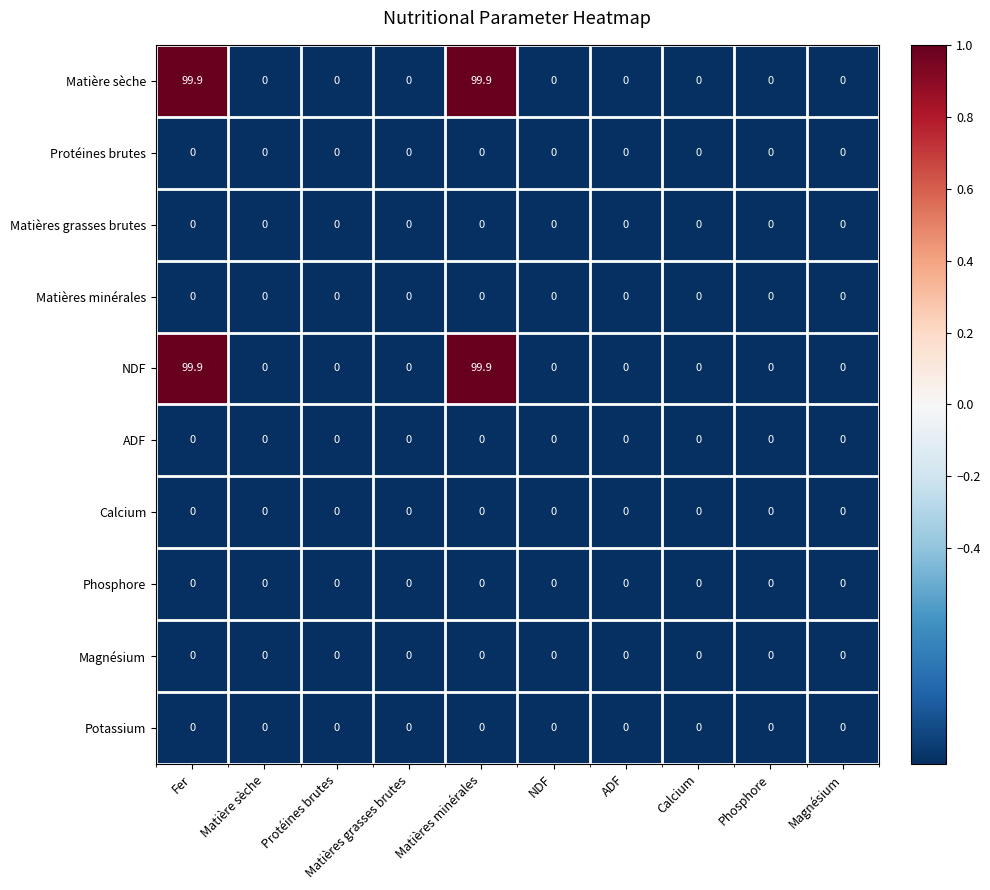

What is the maximum value shown in the chart?

99.9